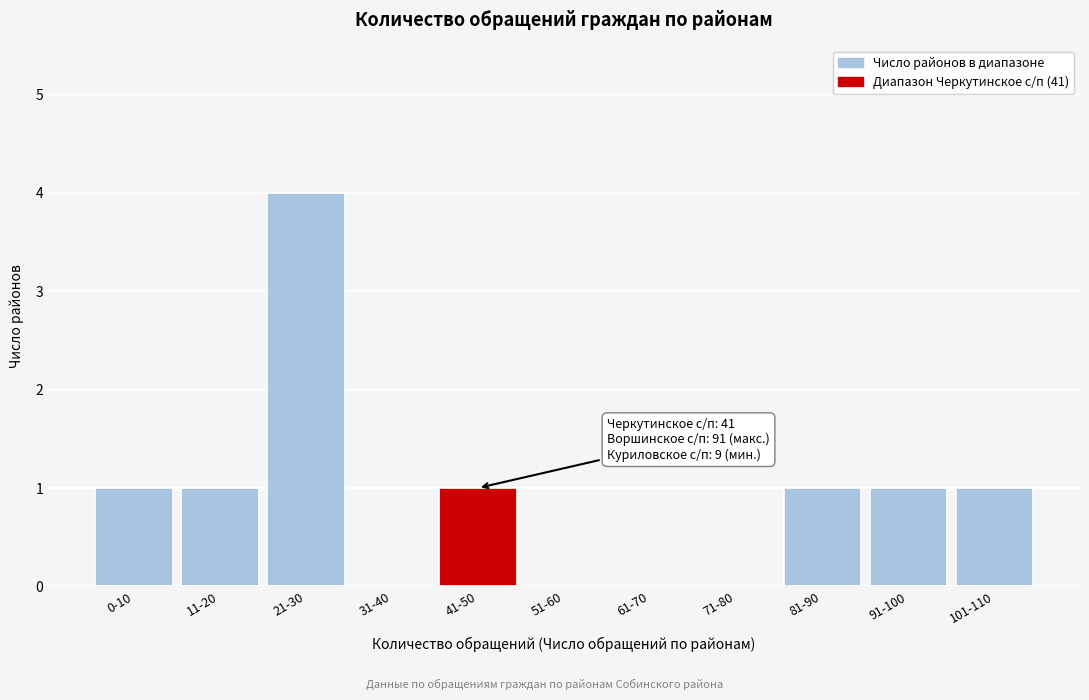

Reading left to right, list all the values displayed in this chart.

0-10=1	11-20=1	21-30=4	31-40=0	41-50=1	51-60=0	61-70=0	71-80=0	81-90=1	91-100=1	101-110=1